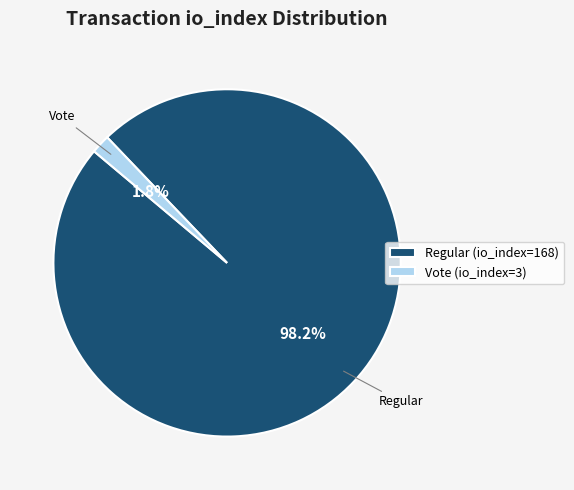

Is there a majority slice in this chart?

Yes